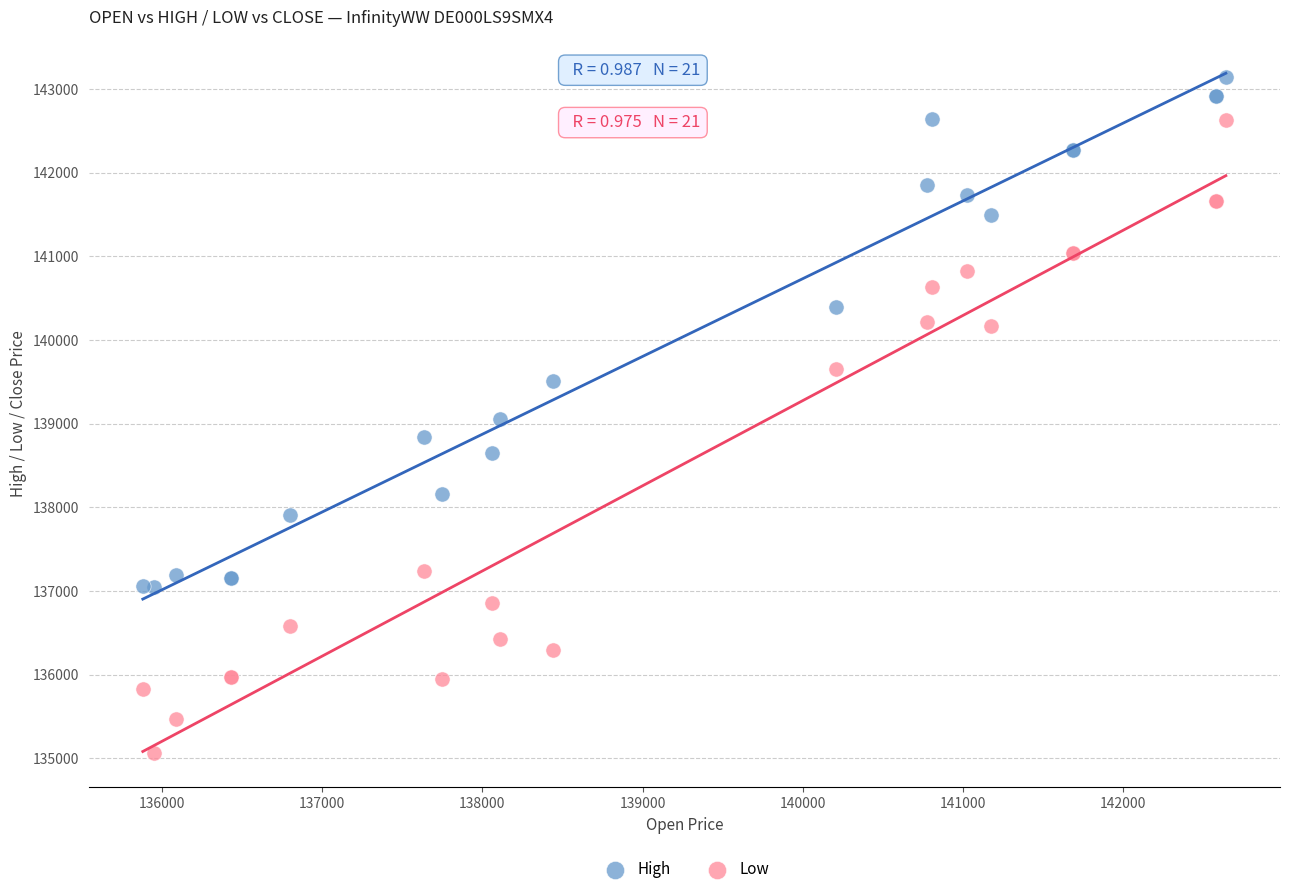

Which series contains the lowest Y value?

Low